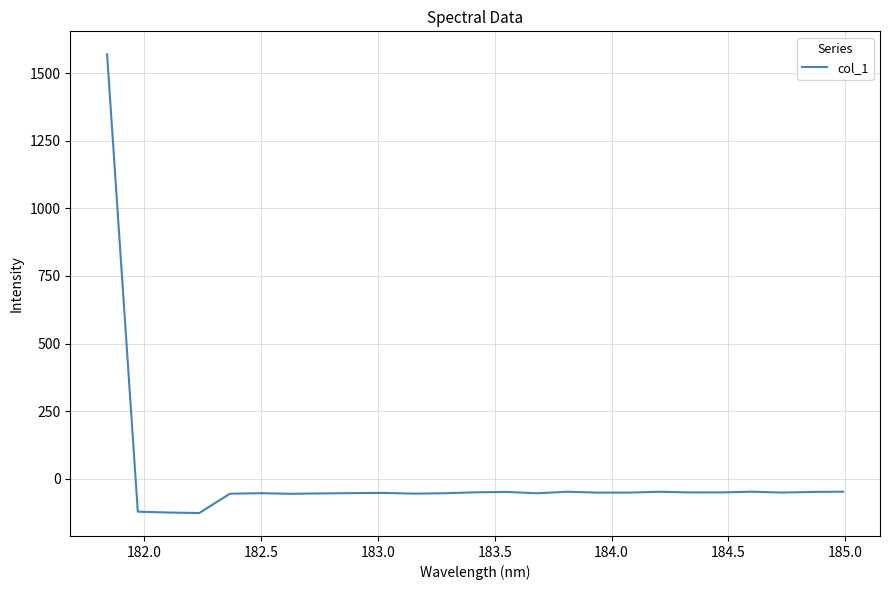

What is the smallest value displayed?

-126.5